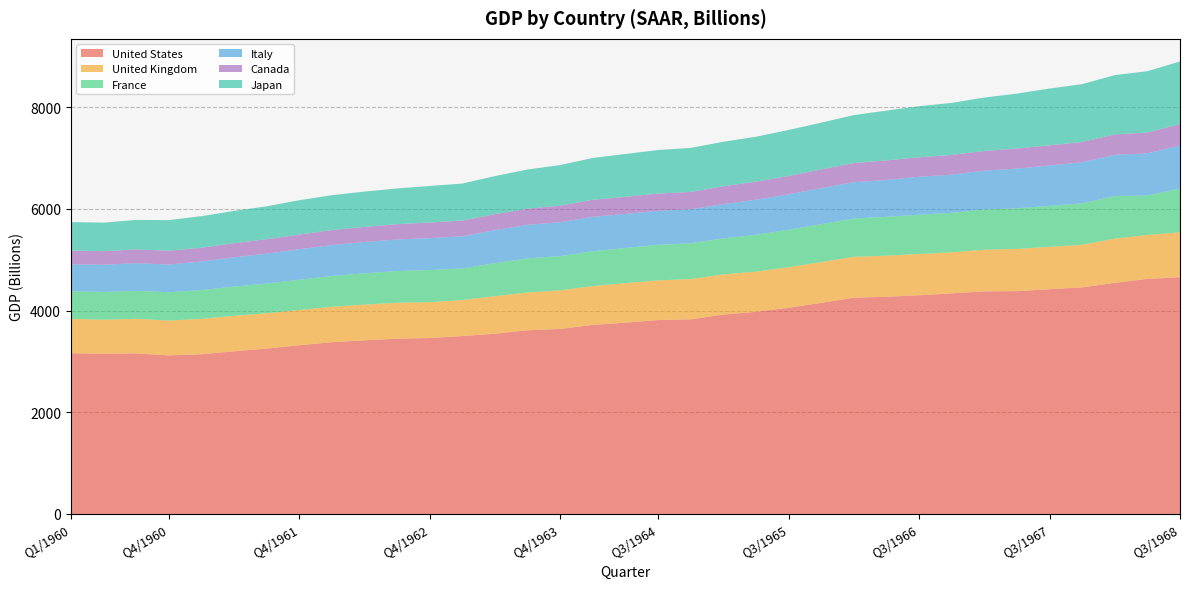

Reading left to right, transcribe all the data shown in this chart.

United States: Q1/1960=3161.3	Q2/1960=3149.3	Q3/1960=3157.2	Q4/1960=3118.9	Q1/1961=3140.1	Q2/1961=3198.5	Q3/1961=3251.8	Q4/1961=3317.8	Q1/1962=3377.5	Q2/1962=3413.9	Q3/1962=3446.4	Q4/1962=3459.8	Q1/1963=3498.3	Q2/1963=3543.9	Q3/1963=3613.1	Q4/1963=3638.9	Q1/1964=3717.6	Q2/1964=3761.8	Q3/1964=3812.9	Q4/1964=3826.4	Q1/1965=3920.8	Q2/1965=3974.4	Q3/1965=4055.1	Q4/1965=4150.7	Q1/1966=4253.2	Q2/1966=4270.6	Q3/1966=4301.1	Q4/1966=4337.9	Q1/1967=4377.8	Q2/1967=4381.6	Q3/1967=4419.4	Q4/1967=4455.0	Q1/1968=4545.5	Q2/1968=4622.2	Q3/1968=4655.5
United Kingdom: Q1/1960=674.9	Q2/1960=670.1	Q3/1960=680.3	Q4/1960=684.4	Q1/1961=695.6	Q2/1961=698.4	Q3/1961=694.7	Q4/1961=693.6	Q1/1962=696.9	Q2/1962=703.3	Q3/1962=707.6	Q4/1962=705.1	Q1/1963=708.7	Q2/1963=739.1	Q3/1963=742.9	Q4/1963=759.4	Q1/1964=763.9	Q2/1964=777.1	Q3/1964=780.2	Q4/1964=792.0	Q1/1965=789.8	Q2/1965=790.7	Q3/1965=797.2	Q4/1965=802.2	Q1/1966=803.5	Q2/1966=808.2	Q3/1966=810.8	Q4/1966=807.4	Q1/1967=818.4	Q2/1967=829.9	Q3/1967=833.6	Q4/1967=838.0	Q1/1968=868.5	Q2/1968=864.7	Q3/1968=881.9
France: Q1/1960=544.5	Q2/1960=546.6	Q3/1960=550.7	Q4/1960=557.2	Q1/1961=566.2	Q2/1961=575.2	Q3/1961=584.4	Q4/1961=594.3	Q1/1962=605.0	Q2/1962=614.8	Q3/1962=623.6	Q4/1962=631.5	Q1/1963=620.9	Q2/1963=648.7	Q3/1963=670.1	Q4/1963=672.1	Q1/1964=684.8	Q2/1964=691.4	Q3/1964=699.8	Q4/1964=706.2	Q1/1965=707.7	Q2/1965=725.3	Q3/1965=735.8	Q4/1965=746.1	Q1/1966=752.8	Q2/1966=764.2	Q3/1966=772.9	Q4/1966=777.1	Q1/1967=790.4	Q2/1967=799.1	Q3/1967=806.7	Q4/1967=814.6	Q1/1968=838.3	Q2/1968=774.7	Q3/1968=862.9
Italy: Q1/1960=527.5	Q2/1960=535.2	Q3/1960=543.1	Q4/1960=543.5	Q1/1961=563.0	Q2/1961=574.9	Q3/1961=588.3	Q4/1961=599.6	Q1/1962=608.4	Q2/1962=615.0	Q3/1962=618.7	Q4/1962=628.0	Q1/1963=632.1	Q2/1963=649.5	Q3/1963=660.1	Q4/1963=666.9	Q1/1964=676.8	Q2/1964=669.9	Q3/1964=668.8	Q4/1964=666.0	Q1/1965=675.0	Q2/1965=688.5	Q3/1965=697.6	Q4/1965=708.1	Q1/1966=715.0	Q2/1966=725.1	Q3/1966=745.6	Q4/1966=749.2	Q1/1967=764.1	Q2/1967=780.6	Q3/1967=792.6	Q4/1967=808.3	Q1/1968=810.2	Q2/1968=827.2	Q3/1968=847.1
Canada: Q1/1960=271.9	Q2/1960=266.7	Q3/1960=270.8	Q4/1960=271.7	Q1/1961=270.6	Q2/1961=277.4	Q3/1961=284.1	Q4/1961=288.0	Q1/1962=295.7	Q2/1962=297.8	Q3/1962=301.7	Q4/1962=307.9	Q1/1963=309.7	Q2/1963=314.2	Q3/1963=316.7	Q4/1963=326.6	Q1/1964=334.7	Q2/1964=335.9	Q3/1964=339.4	Q4/1964=341.2	Q1/1965=351.9	Q2/1965=355.2	Q3/1965=360.0	Q4/1965=368.8	Q1/1966=375.9	Q2/1966=383.8	Q3/1966=383.7	Q4/1966=388.3	Q1/1967=387.4	Q2/1967=395.5	Q3/1967=396.8	Q4/1967=398.3	Q1/1968=401.6	Q2/1968=412.5	Q3/1968=418.0
Japan: Q1/1960=559.9	Q2/1960=561.0	Q3/1960=580.2	Q4/1960=602.5	Q1/1961=620.8	Q2/1961=634.1	Q3/1961=646.2	Q4/1961=675.9	Q1/1962=685.0	Q2/1962=694.5	Q3/1962=703.0	Q4/1962=717.7	Q1/1963=727.5	Q2/1963=748.9	Q3/1963=770.9	Q4/1963=797.5	Q1/1964=822.9	Q2/1964=842.7	Q3/1964=855.8	Q4/1964=866.5	Q1/1965=873.5	Q2/1965=884.4	Q3/1965=904.5	Q4/1965=918.5	Q1/1966=943.1	Q2/1966=980.0	Q3/1966=1003.8	Q4/1966=1023.9	Q1/1967=1051.0	Q2/1967=1079.3	Q3/1967=1116.7	Q4/1967=1138.3	Q1/1968=1165.5	Q2/1968=1205.2	Q3/1968=1232.5